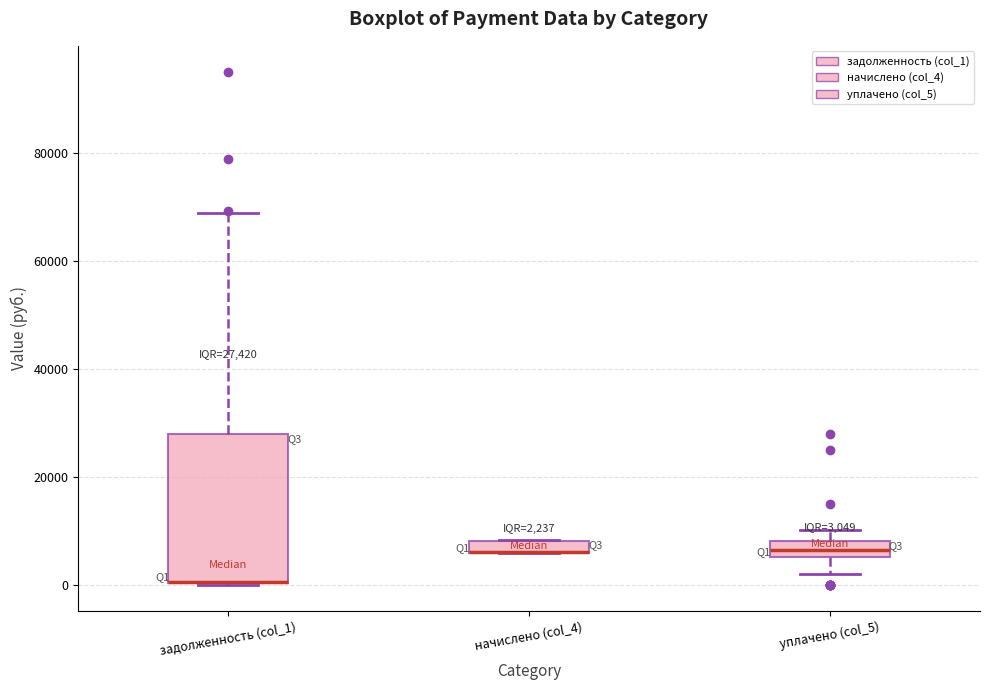

Which box is the tallest, from its lower edge to its upper edge?

задолженность (col_1)